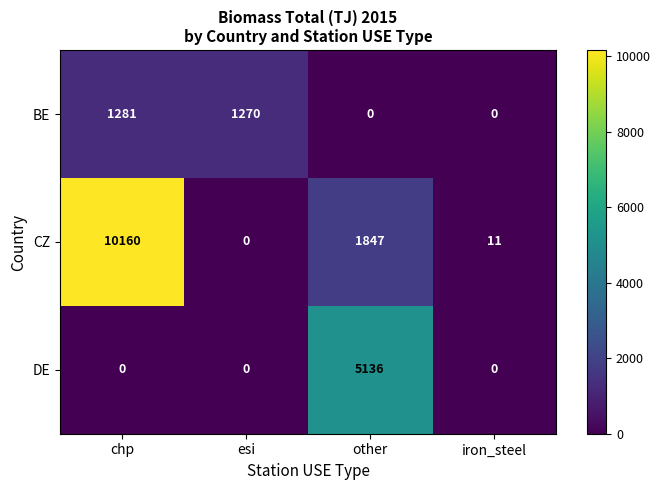

At which label does BE reach its peak?

chp